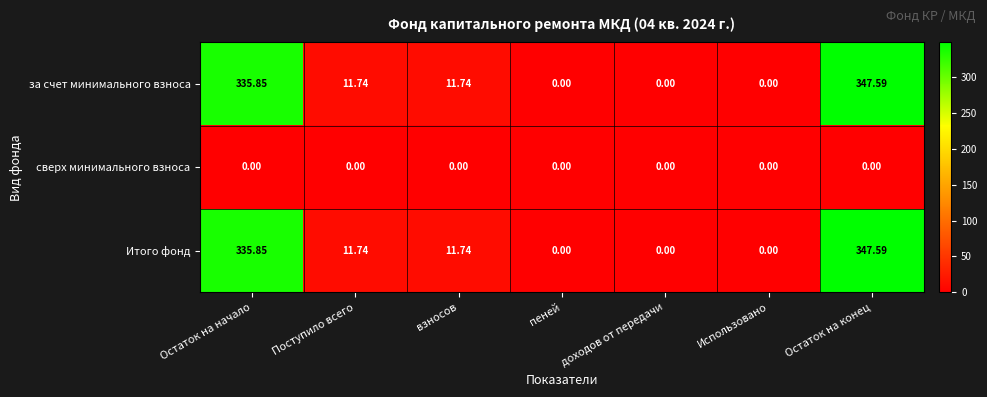

At which label does Итого фонд first exceed 11?

Остаток на начало